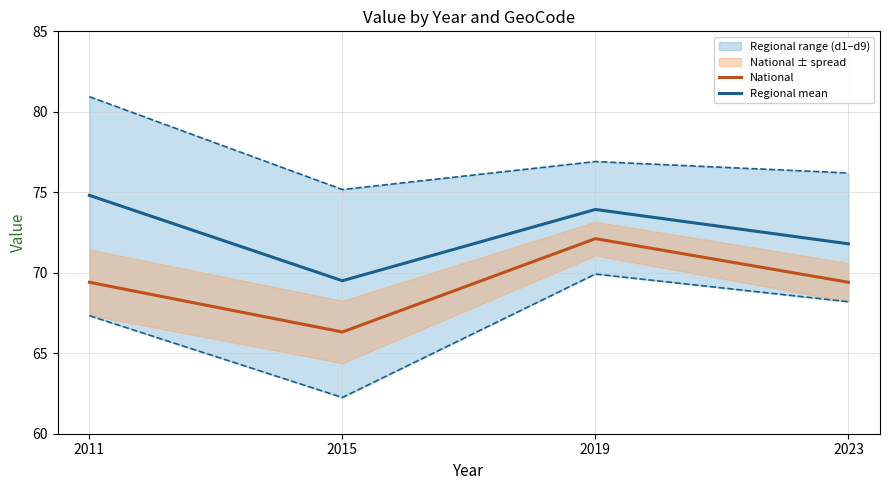

Reading left to right, list all the values displayed in this chart.

National: 2011=69.4	2015=66.3	2019=72.1	2023=69.4
Regional mean: 2011=74.8	2015=69.5	2019=73.9	2023=71.8